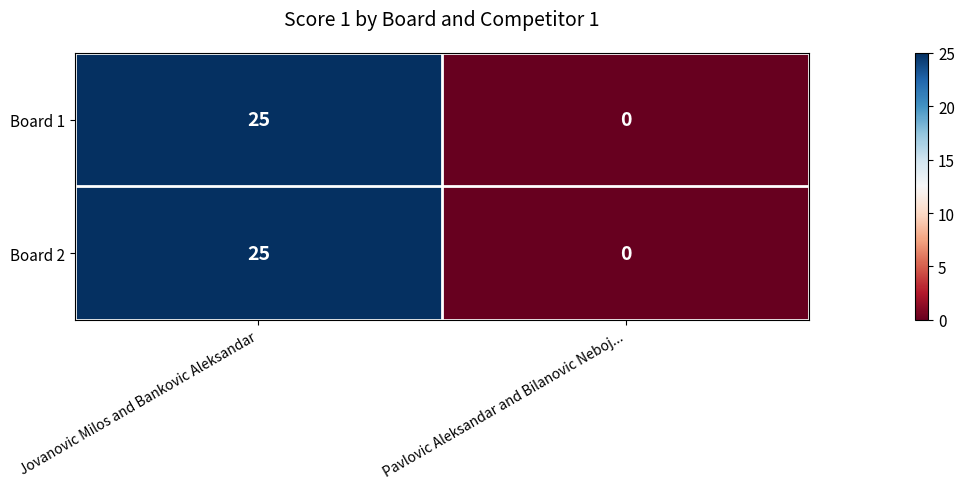

How many distinct data groups are displayed?

2